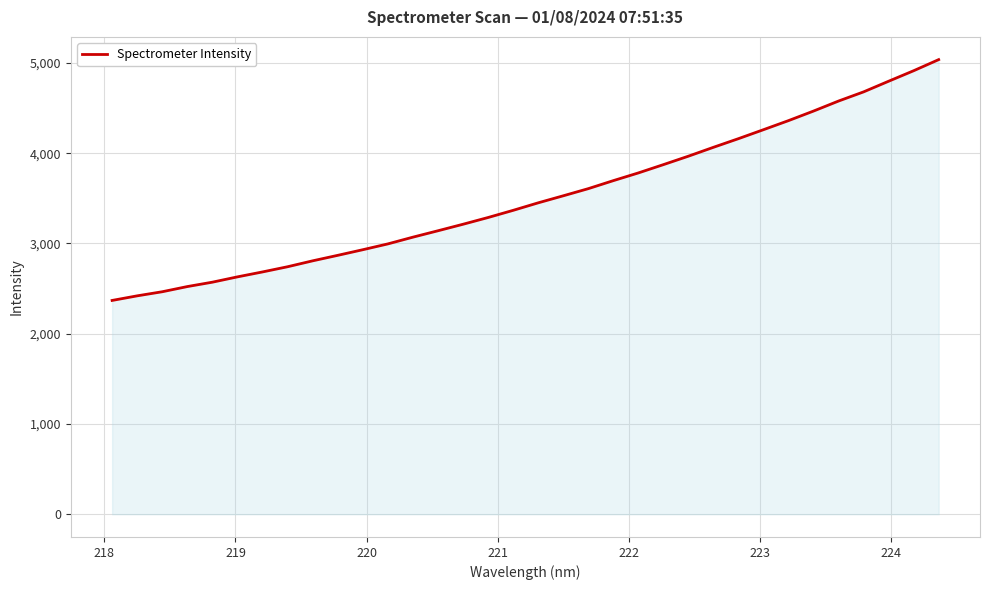

What is the smallest value displayed?

2368.7